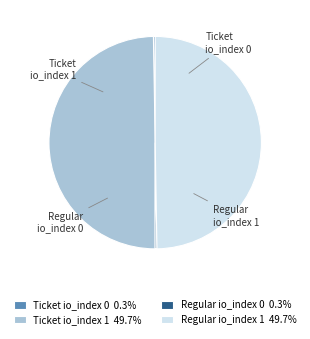

Is there a majority slice in this chart?

No